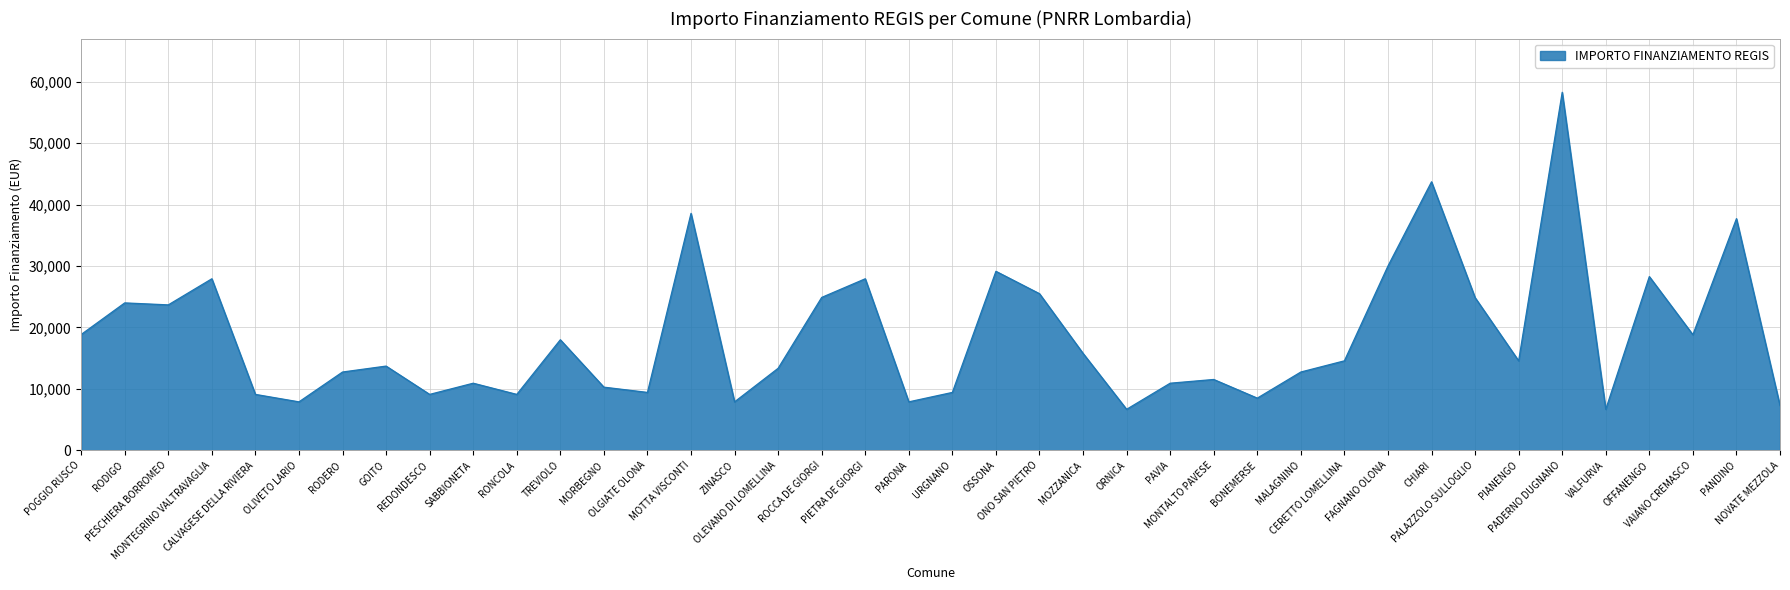

What is the sum of the values at POGGIO RUSCO and RODERO?

31601